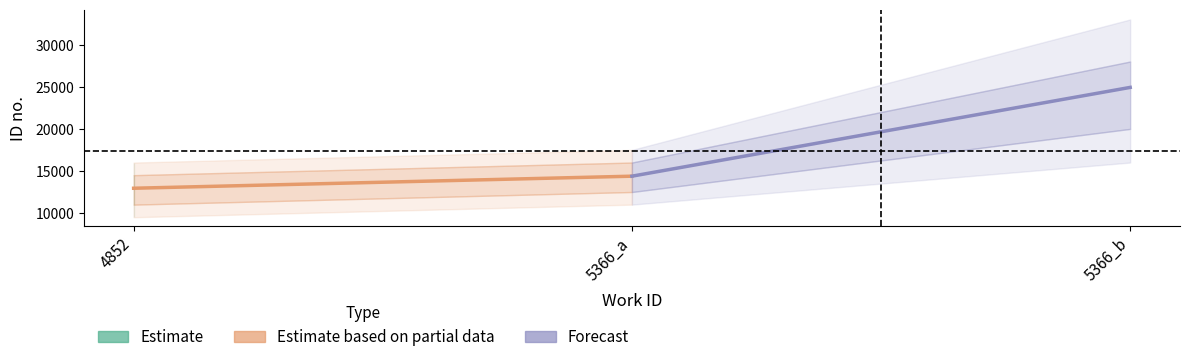

How many series are shown in this chart?

2